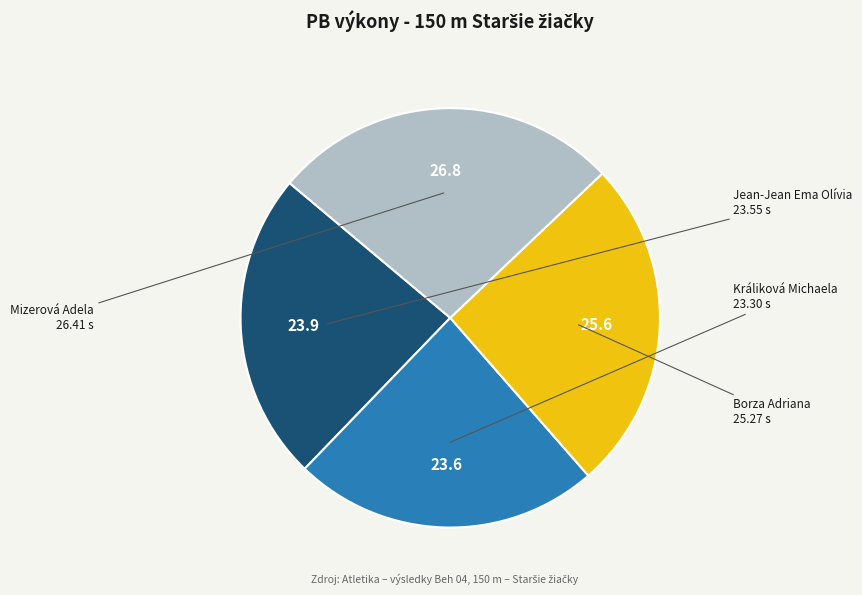

True or false: Borza Adriana accounts for 13% of the total.

False